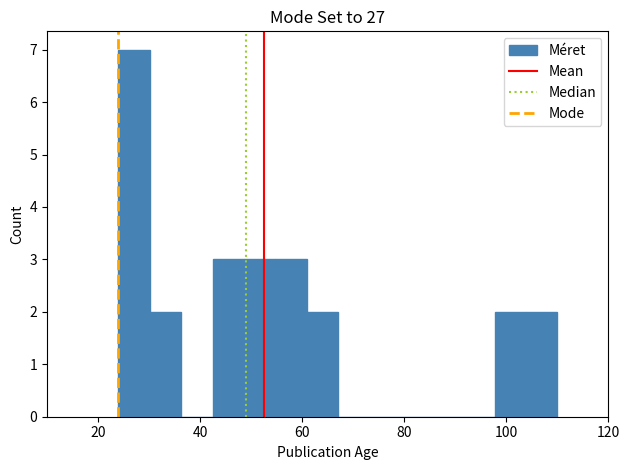

Around what value on the x-axis is the tallest bar? Give the approximate position of its centre, as read against the axis.

28